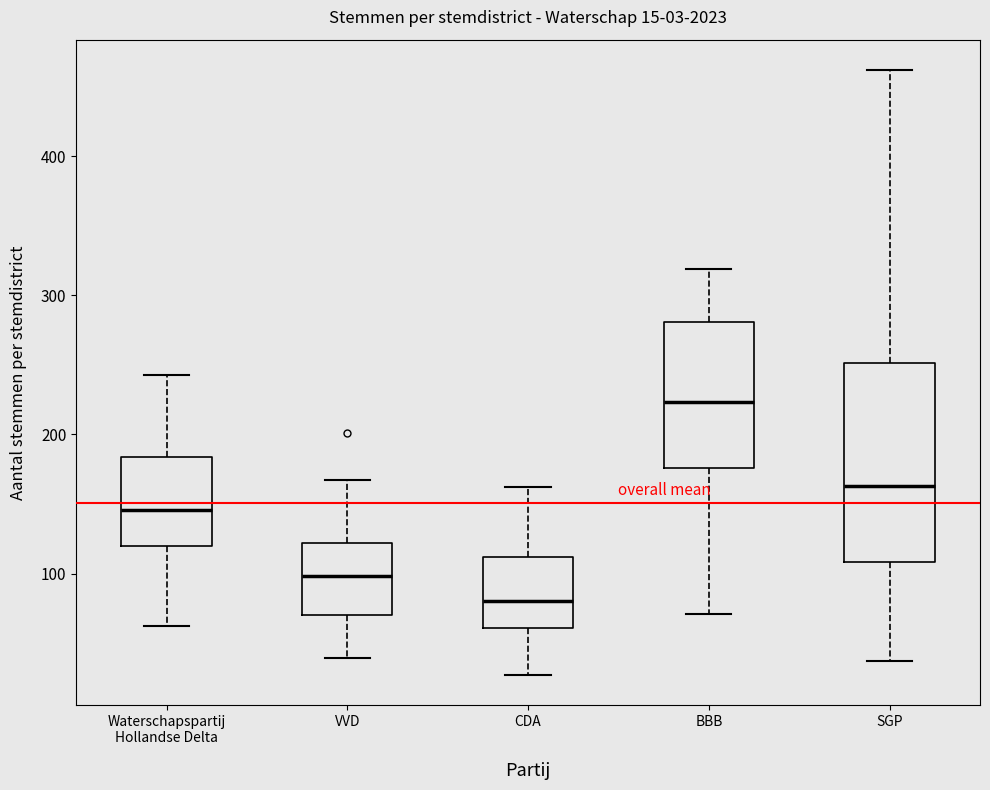

Which box is the tallest, from its lower edge to its upper edge?

SGP